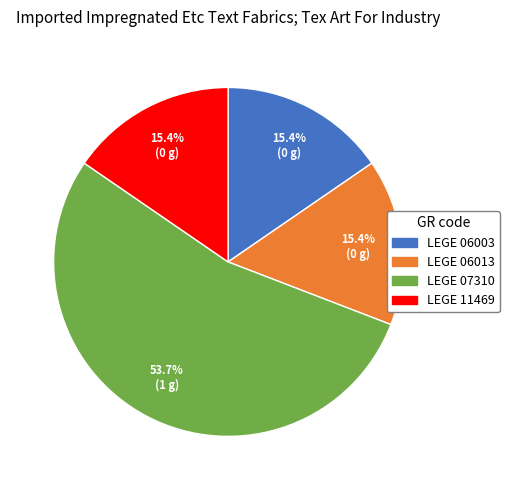

Which category accounts for the majority?

LEGE 07310